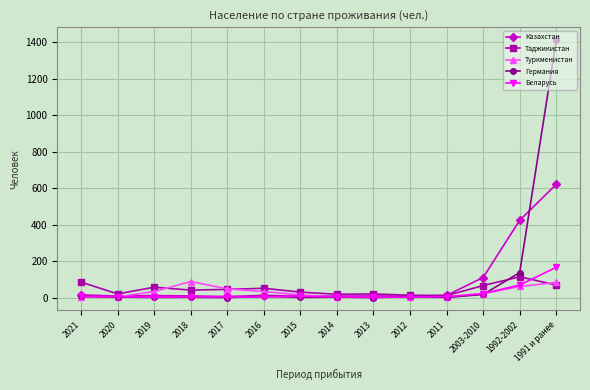

True or false: Таджикистан and Туркменистан intersect in this chart.

True